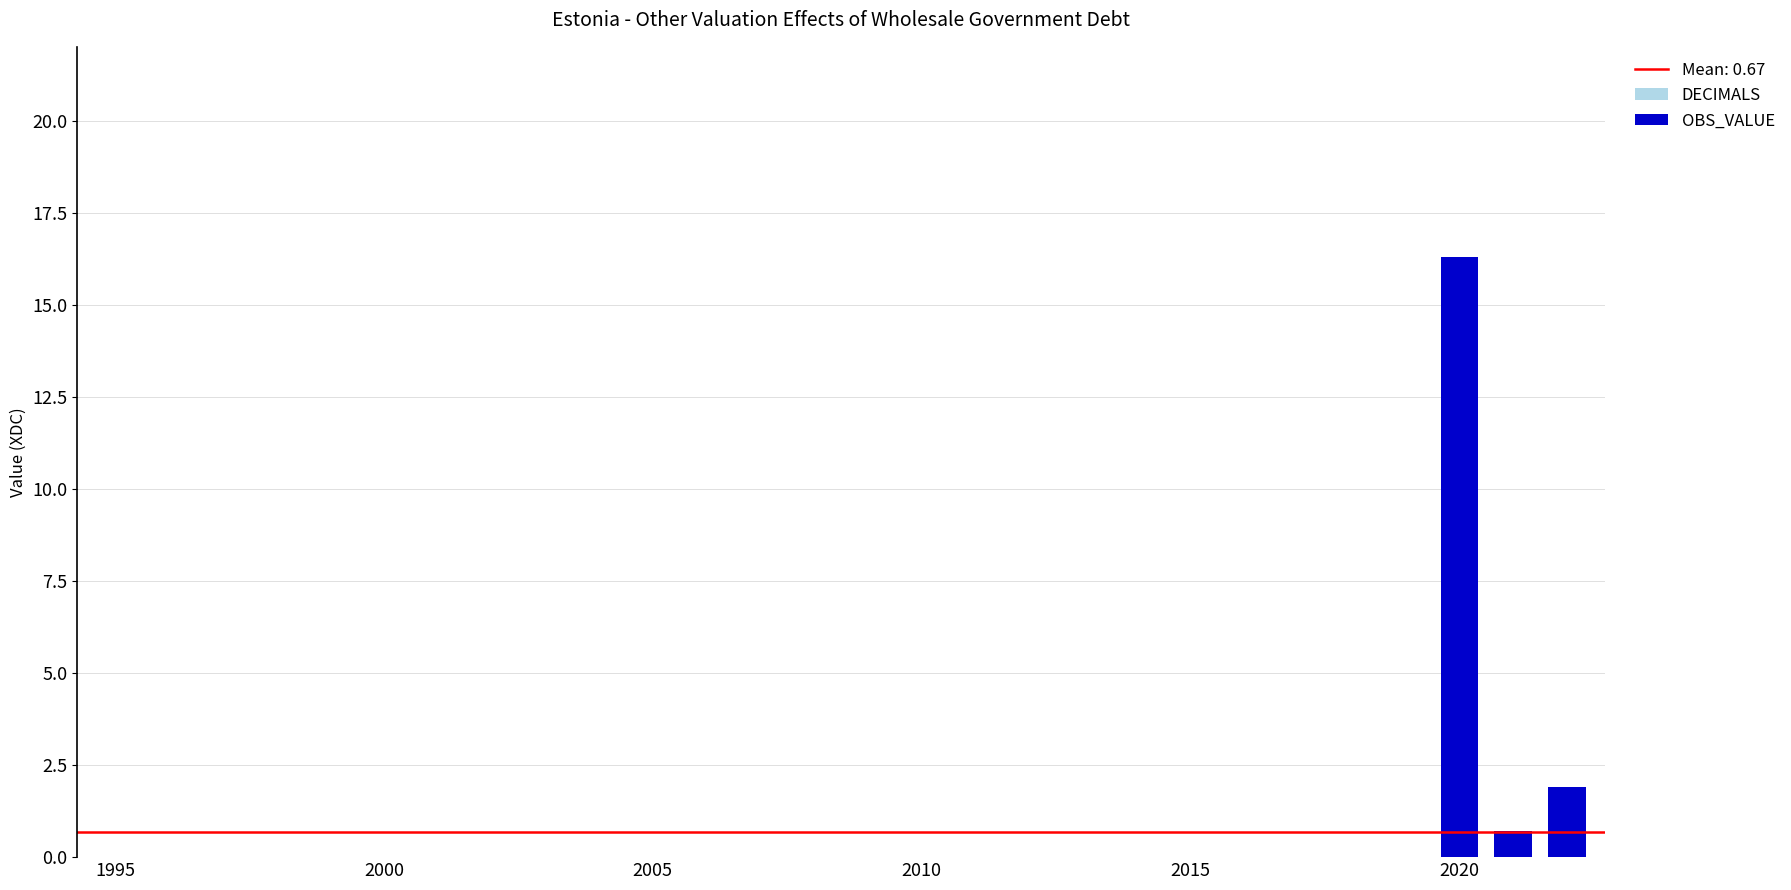

What is the maximum value shown in the chart?

16.3